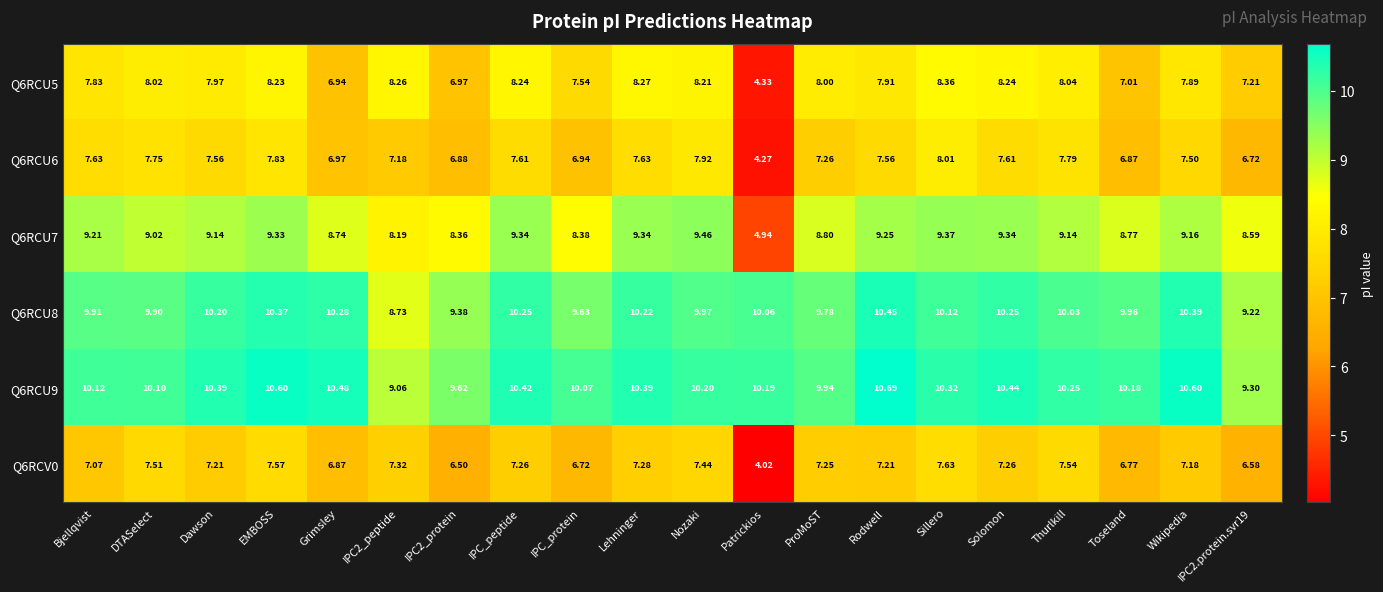

At which label does Q6RCV0 reach its minimum?

Patrickios